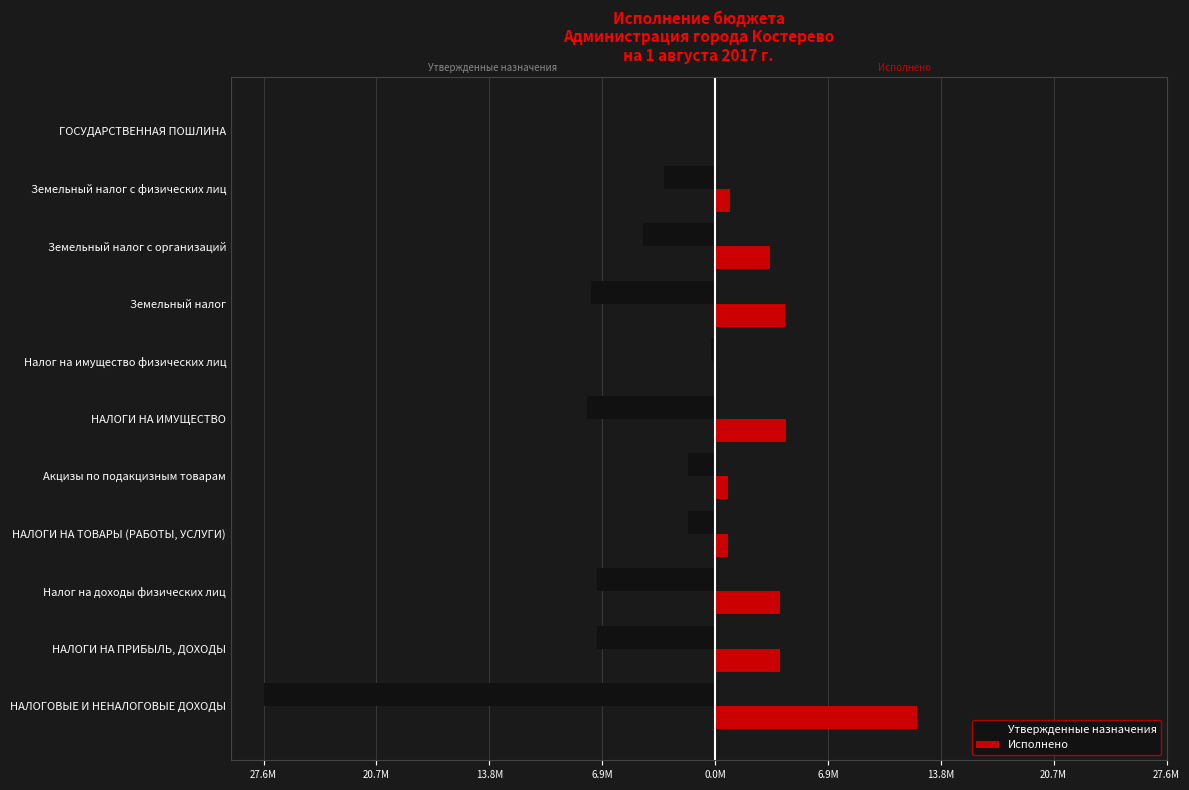

How many values in the Утвержденные назначения series are below -4423000?

5